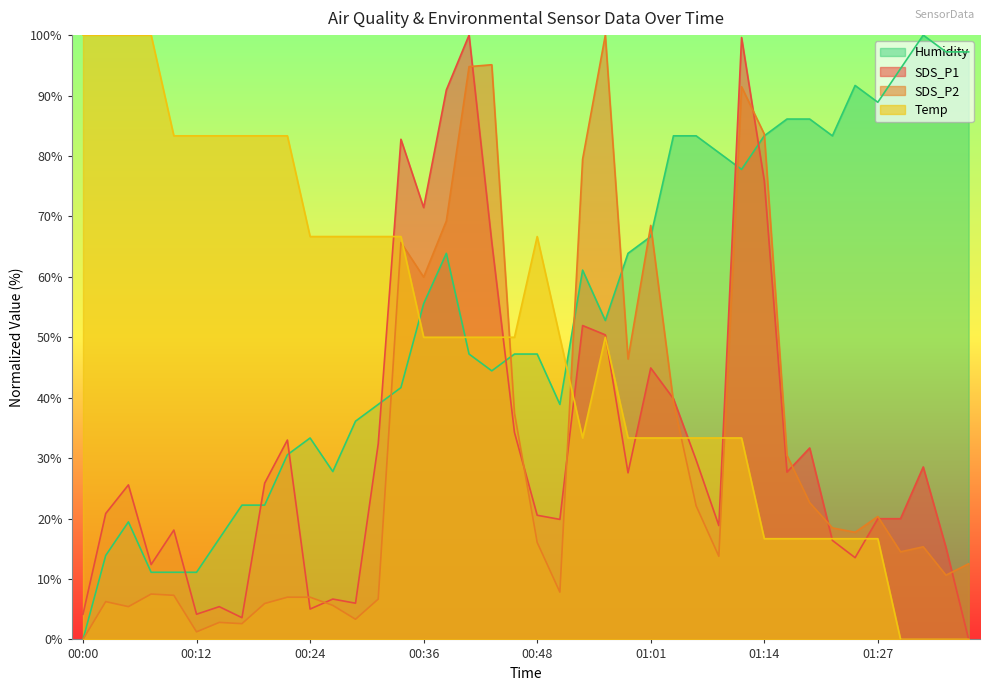

At which label does Humidity reach its peak?

01:32